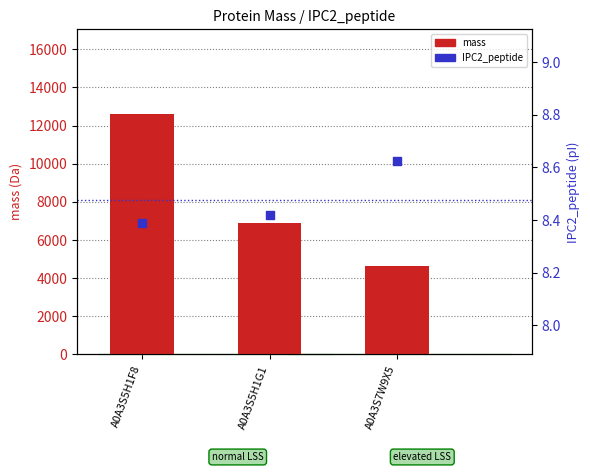

Which series has the largest Y range (max minus min)?

mass